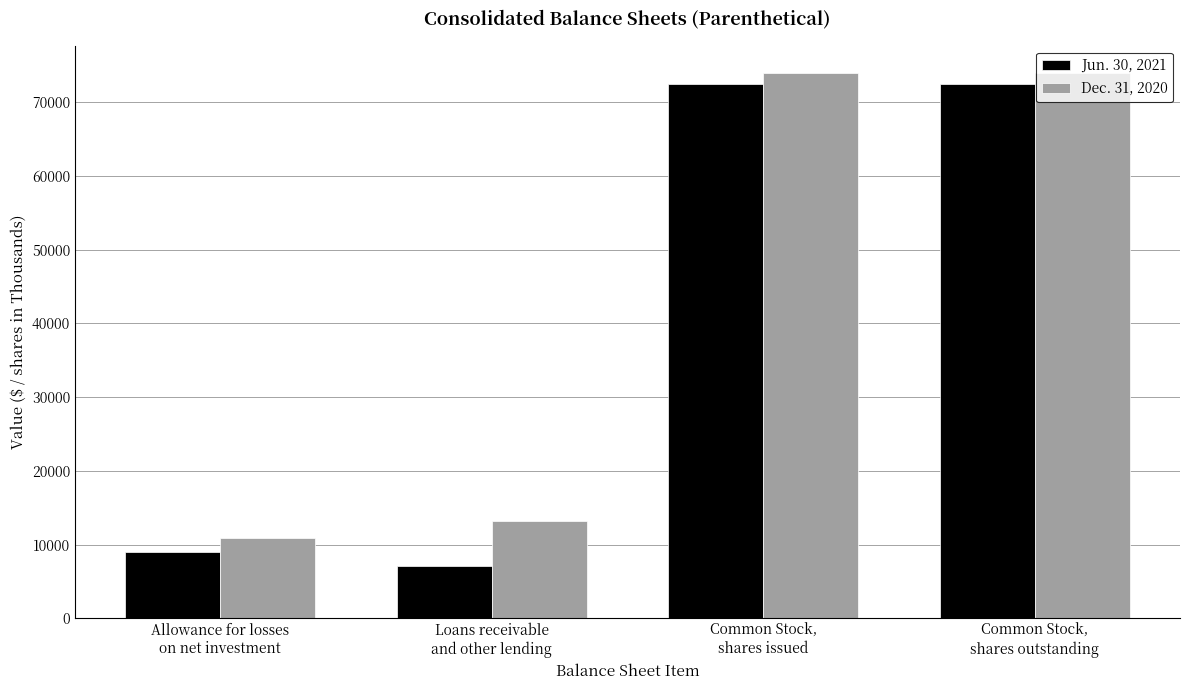

Reading left to right, what are all the values shown in this chart?

Jun. 30, 2021: Allowance for losses
on net investment=9005	Loans receivable
and other lending=7135	Common Stock,
shares issued=72419	Common Stock,
shares outstanding=72419
Dec. 31, 2020: Allowance for losses
on net investment=10871	Loans receivable
and other lending=13170	Common Stock,
shares issued=73967	Common Stock,
shares outstanding=73967